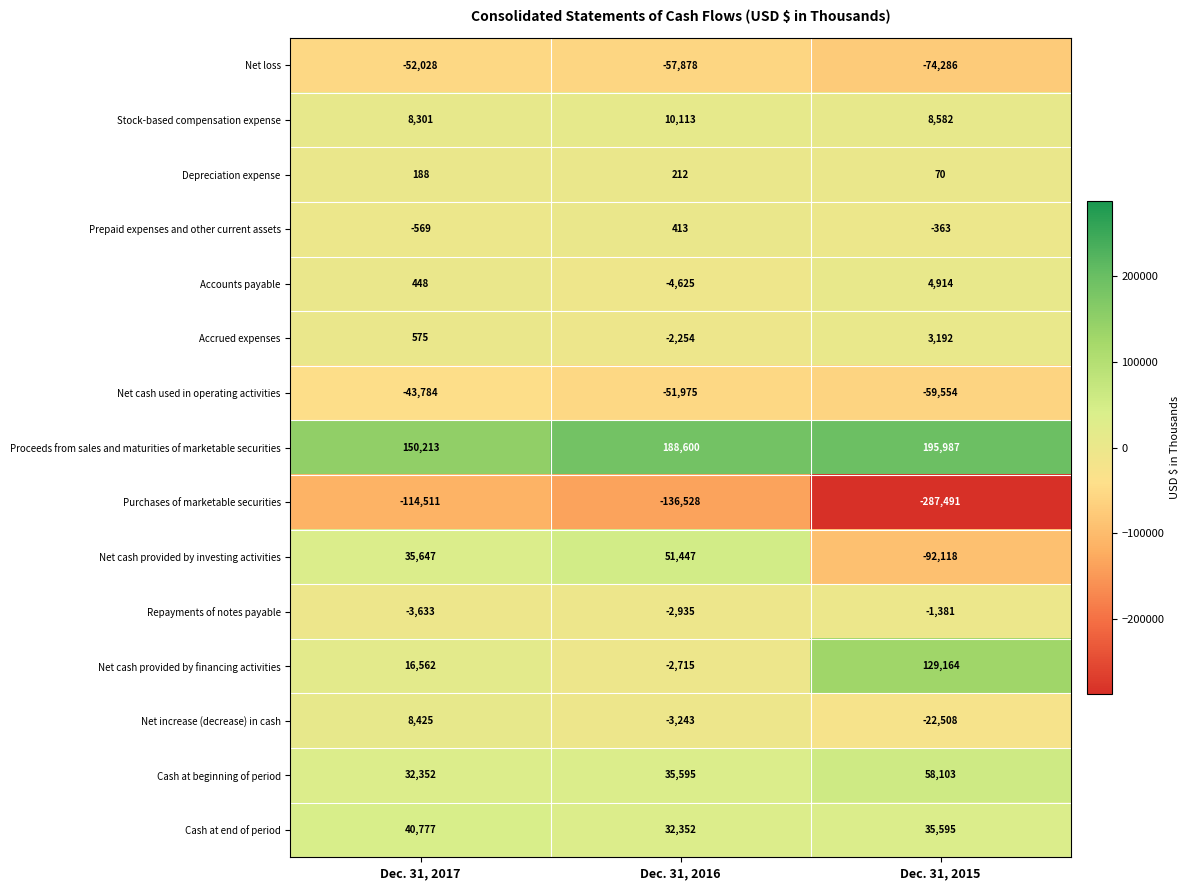

The value of Net cash provided by investing activities at Dec. 31, 2016 is 51447. True or false?

True